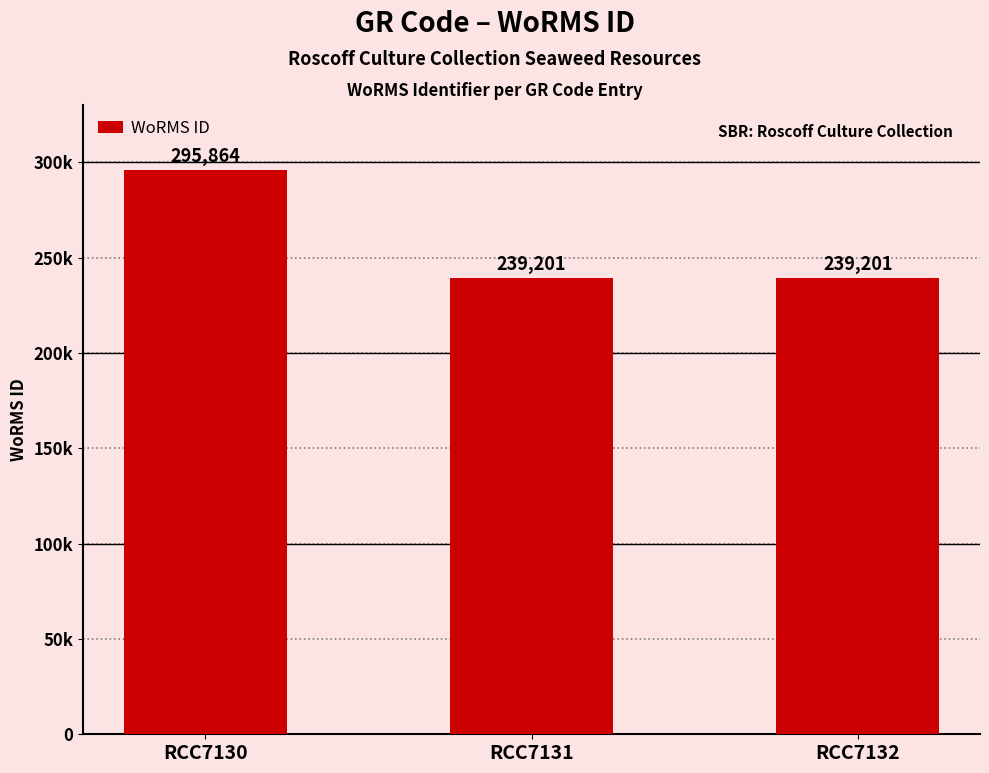

True or false: the data shows 524192 at RCC7130.

False